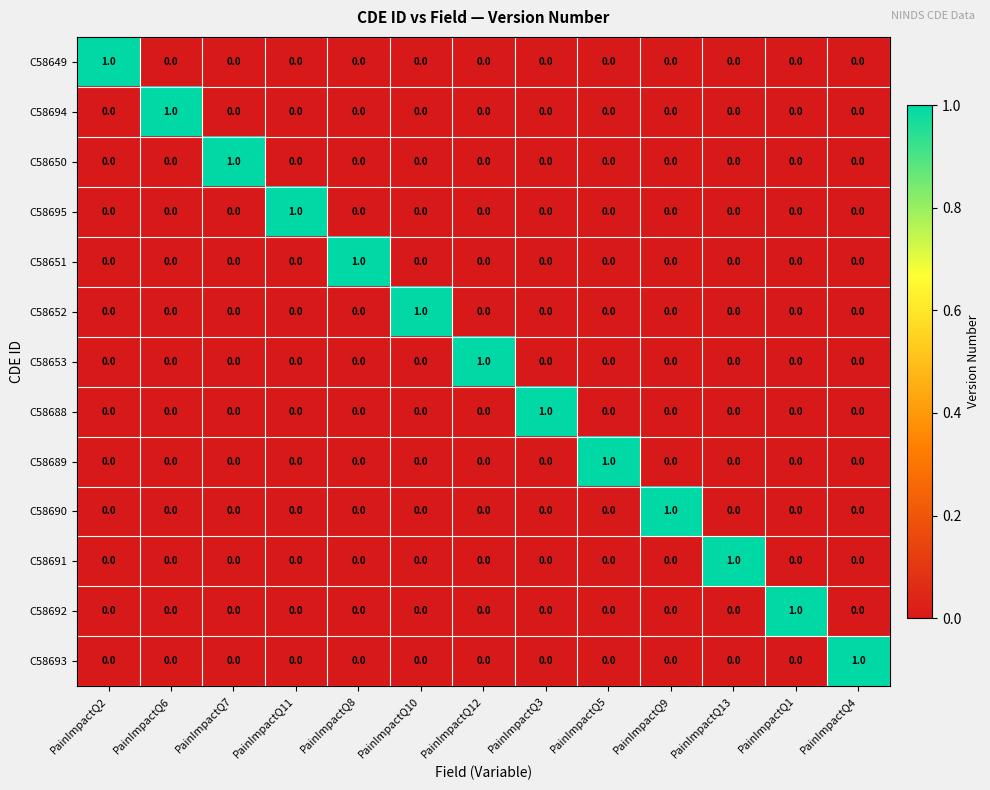

Is it true that C58649 equals 1 at PainImpactQ4?

False